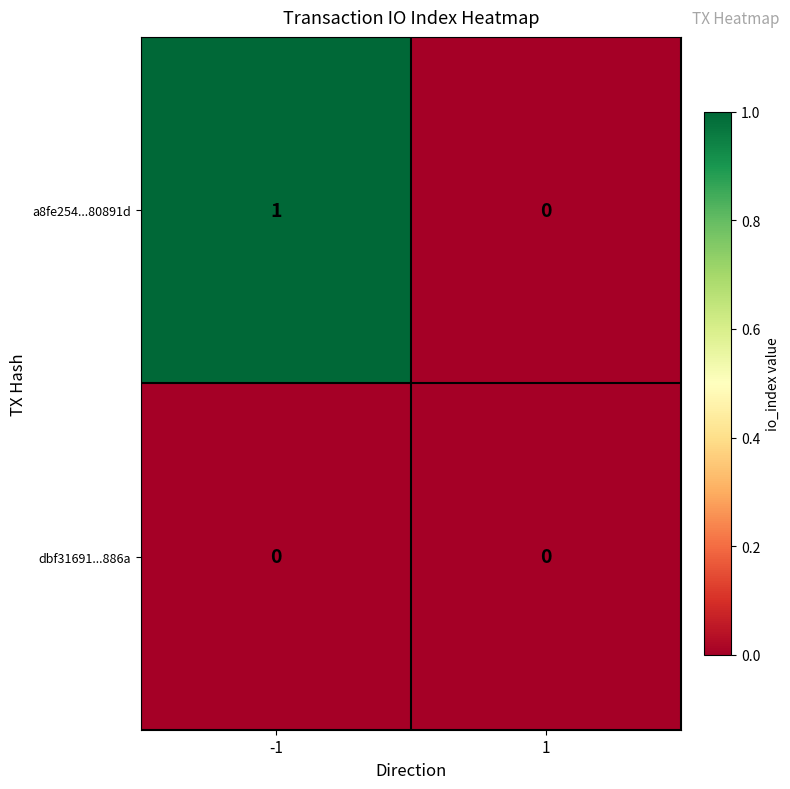

List the series in order of their peak value, lowest first.

dbf31691...886a, a8fe254...80891d